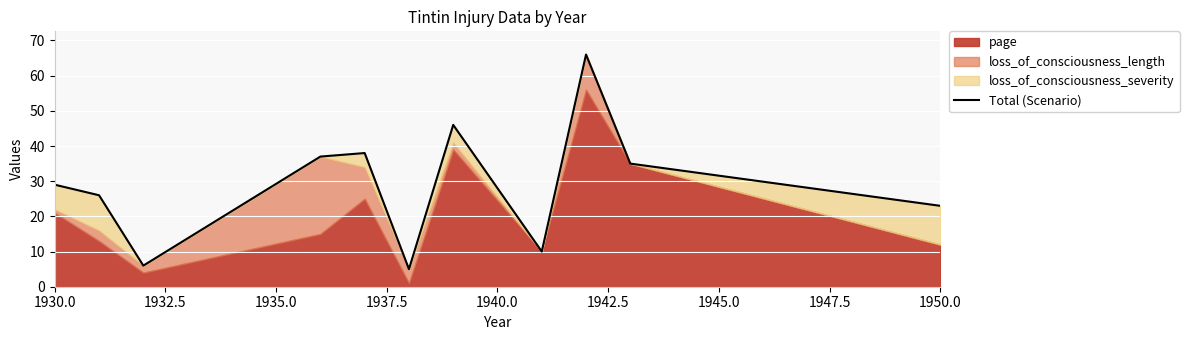

What is the average value?

29